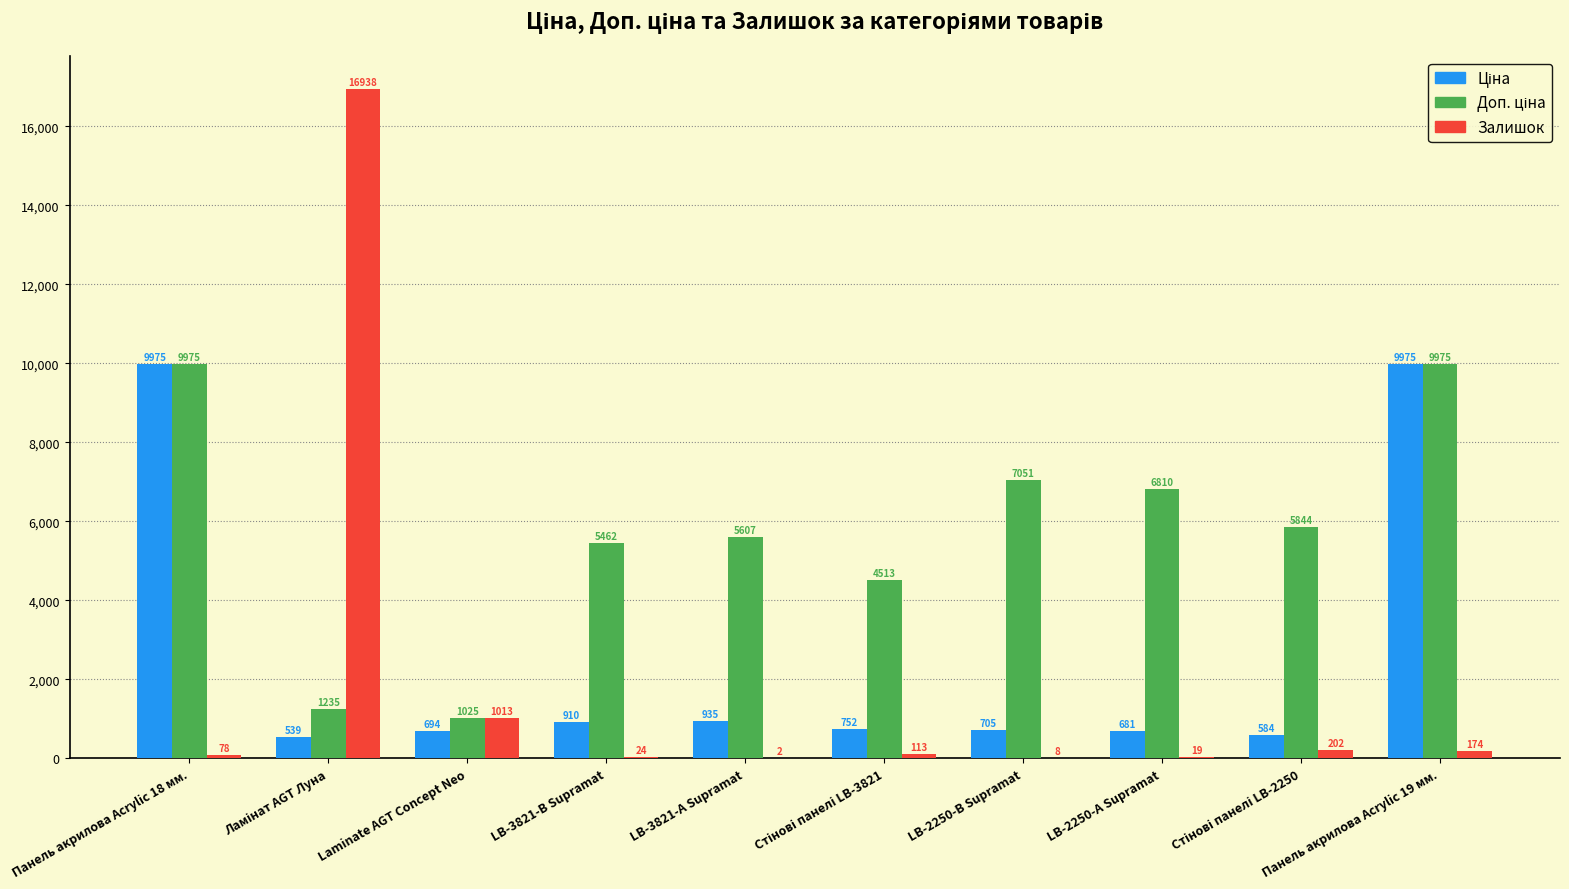

Are the bars horizontal?

No